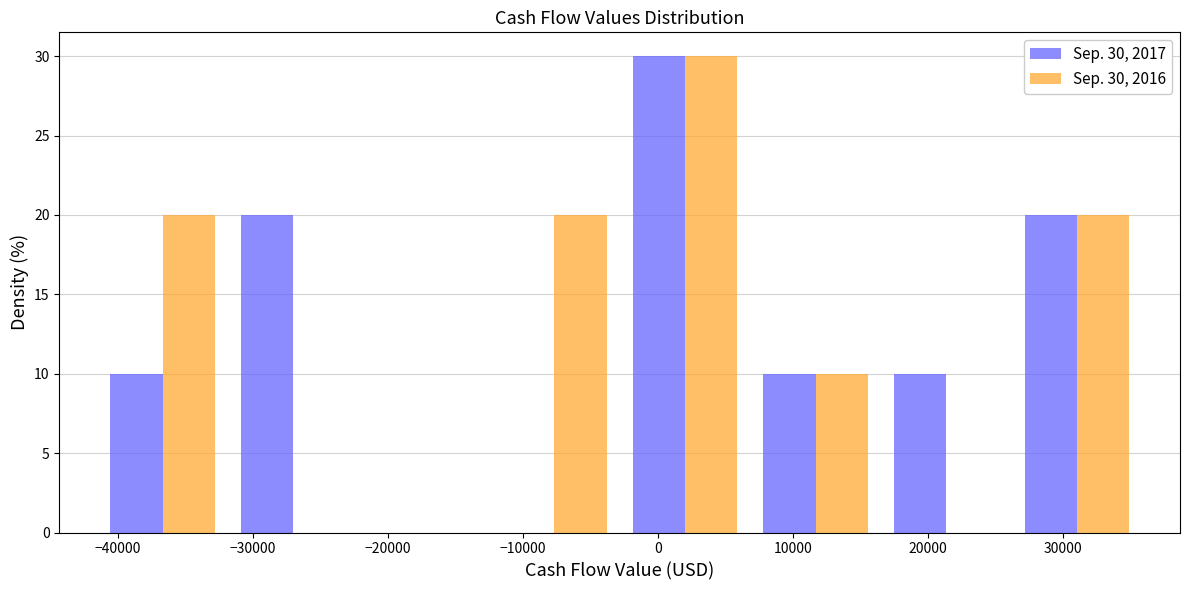

In the Sep. 30, 2017 series, which range on the x-axis has the tallest bar?

-3000 to 7000